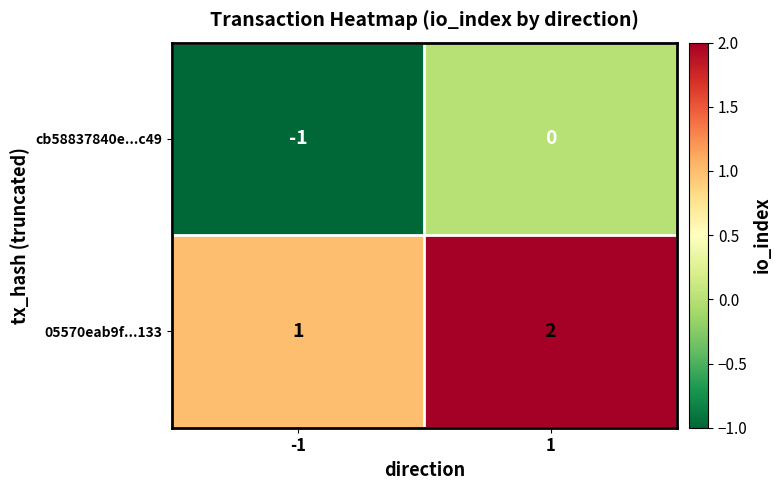

Reading right to left, what are all the values shown in this chart?

cb58837840e...c49: 0	-1
05570eab9f...133: 2	1